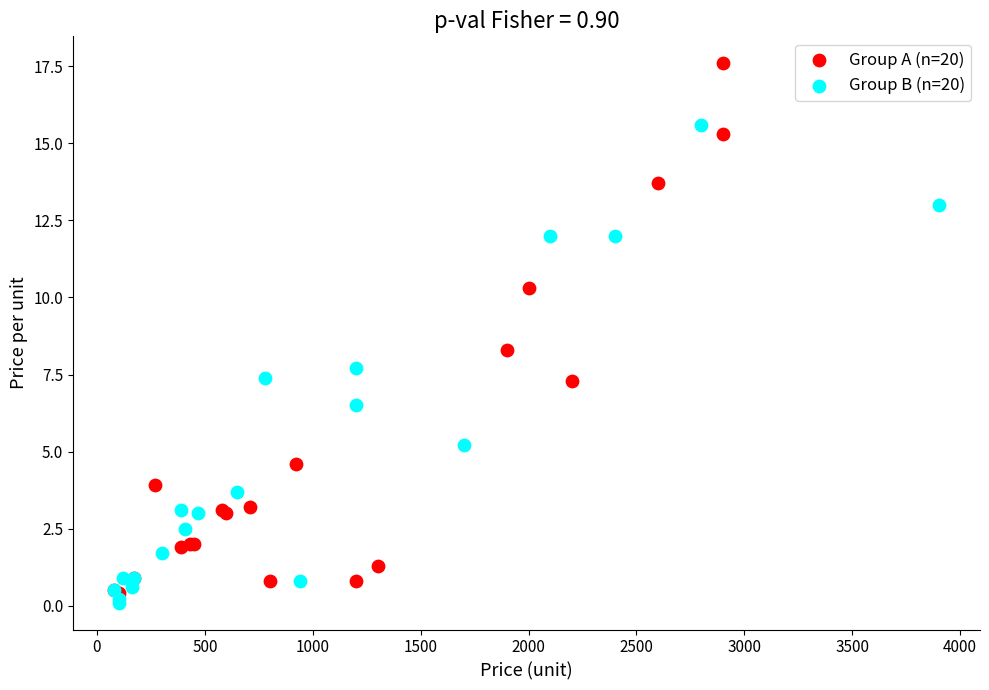

Which series has the widest spread of Y values?

Group A (n=20)